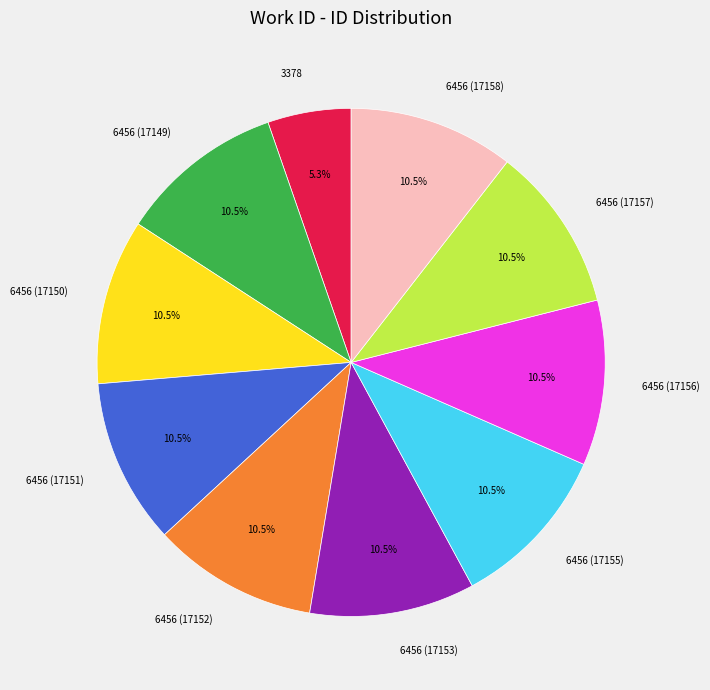

What is the total percentage of 6456 (17152) and 6456 (17150)?

21.0%